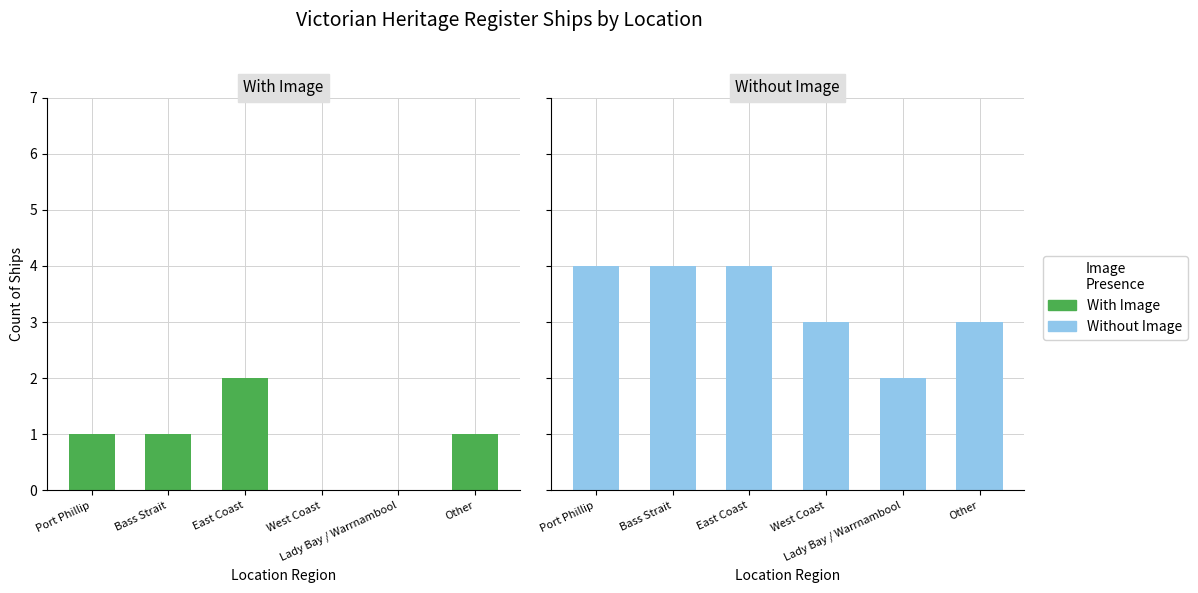

What position from the left is East Coast?

3